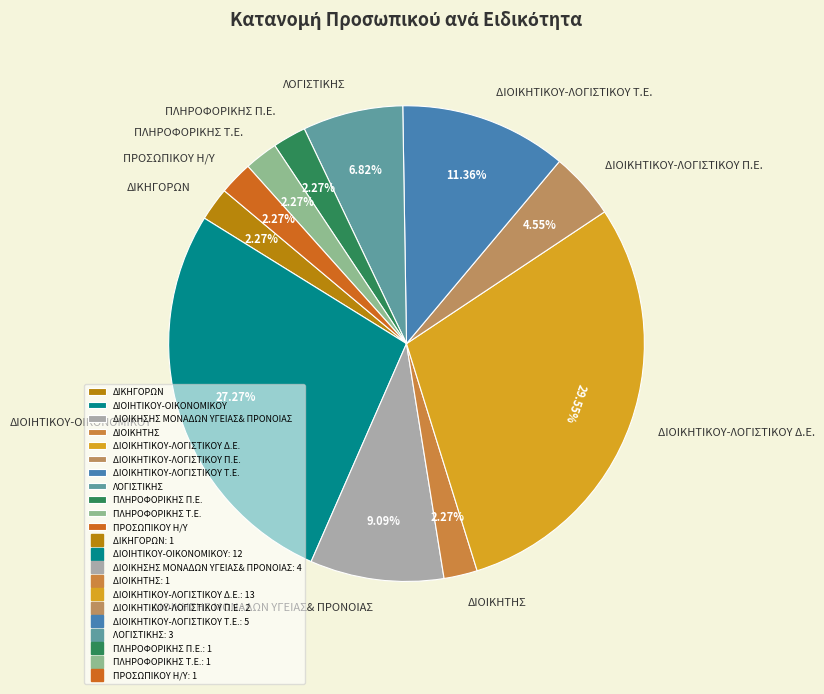

To the nearest percent, what percentage of the pie is ΔΙΟΙΚΗΤΙΚΟΥ-ΛΟΓΙΣΤΙΚΟΥ Δ.Ε.?

30%